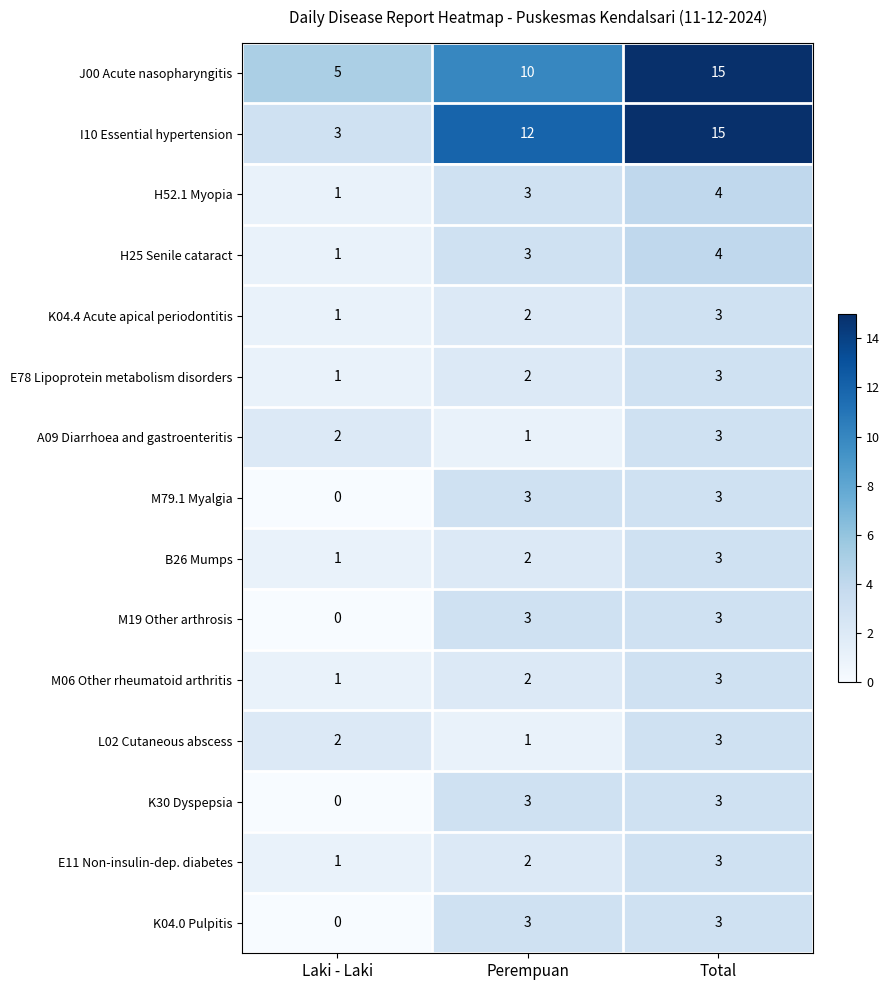

What is the approximate value of K04.4 Acute apical periodontitis at Total?

3